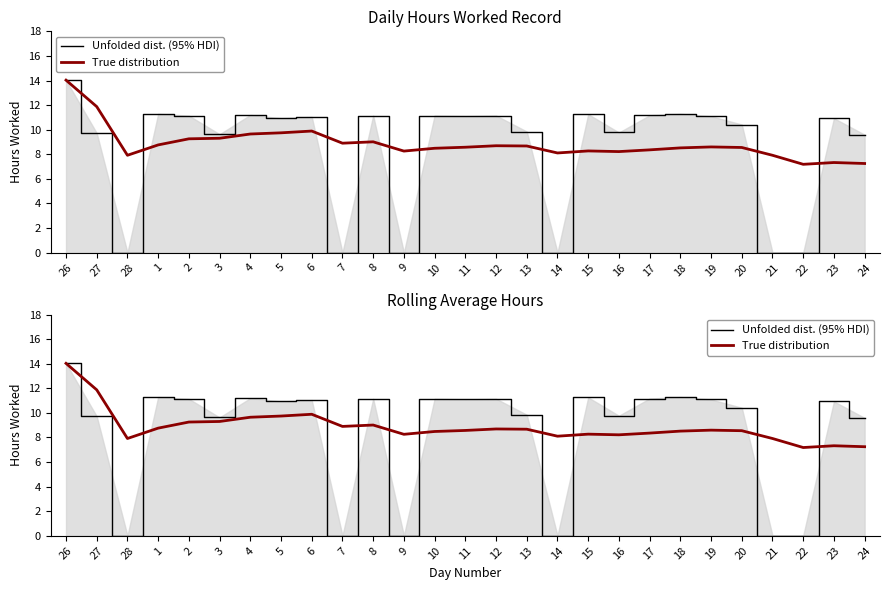

Does the chart display data point markers on the line(s)?

No